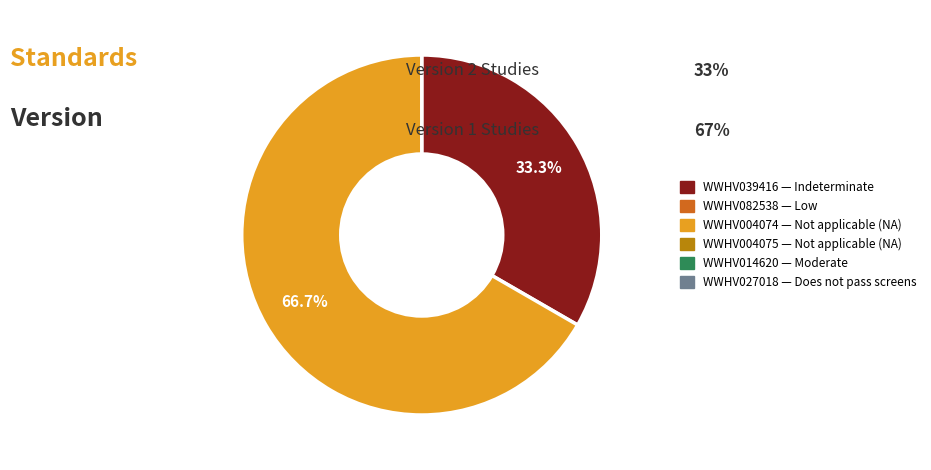

Is there a majority slice in this chart?

Yes